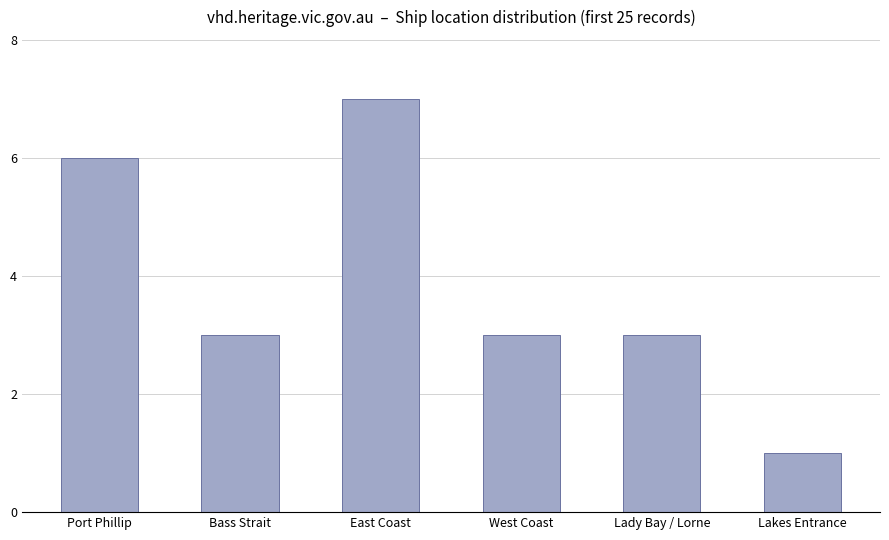

Reading left to right, what are all the values shown in this chart?

6	3	7	3	3	1